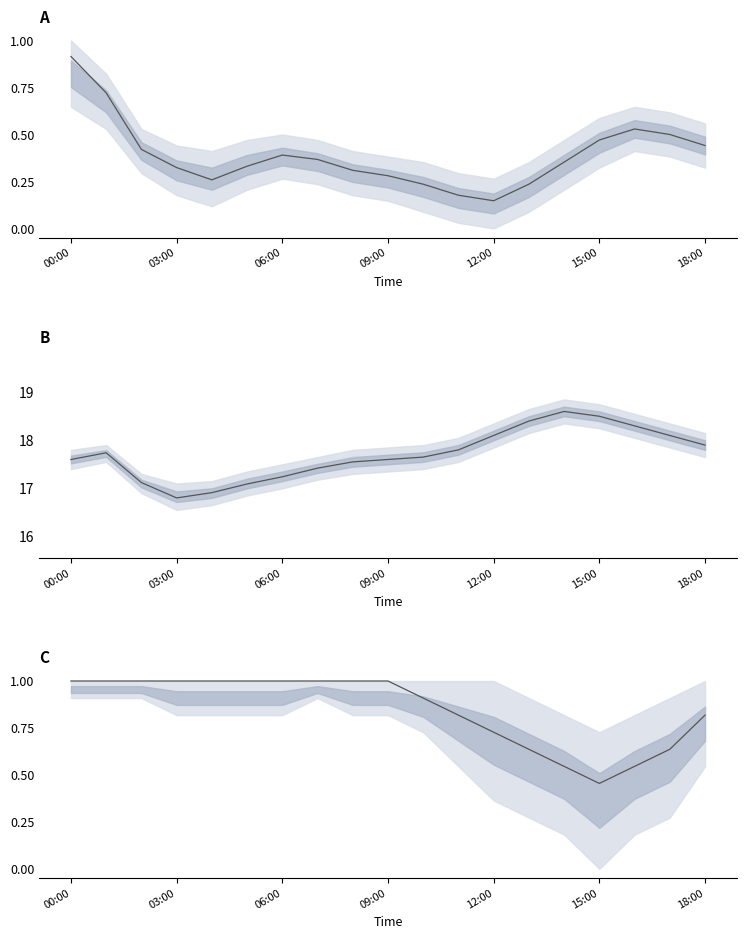

At which category does humidity reach its first local valley?

15:00